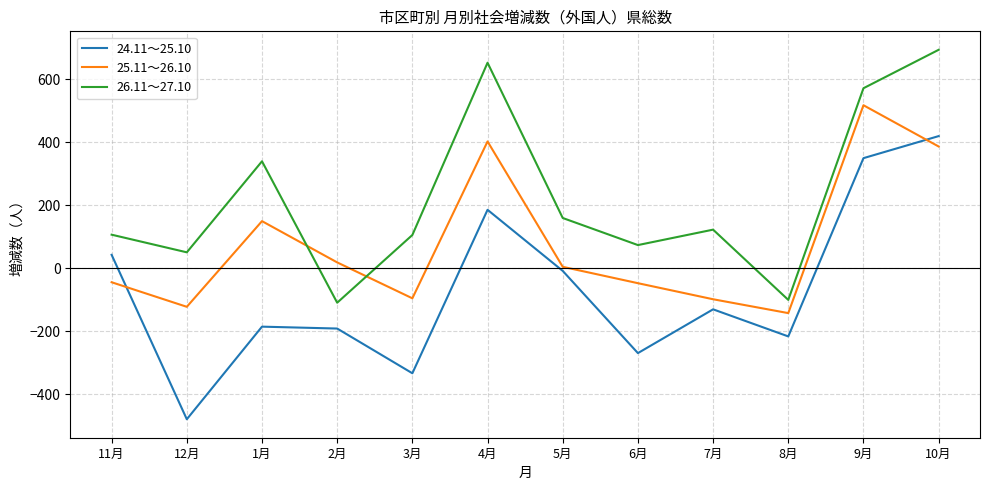

Is this an area chart (filled region under the line)?

No